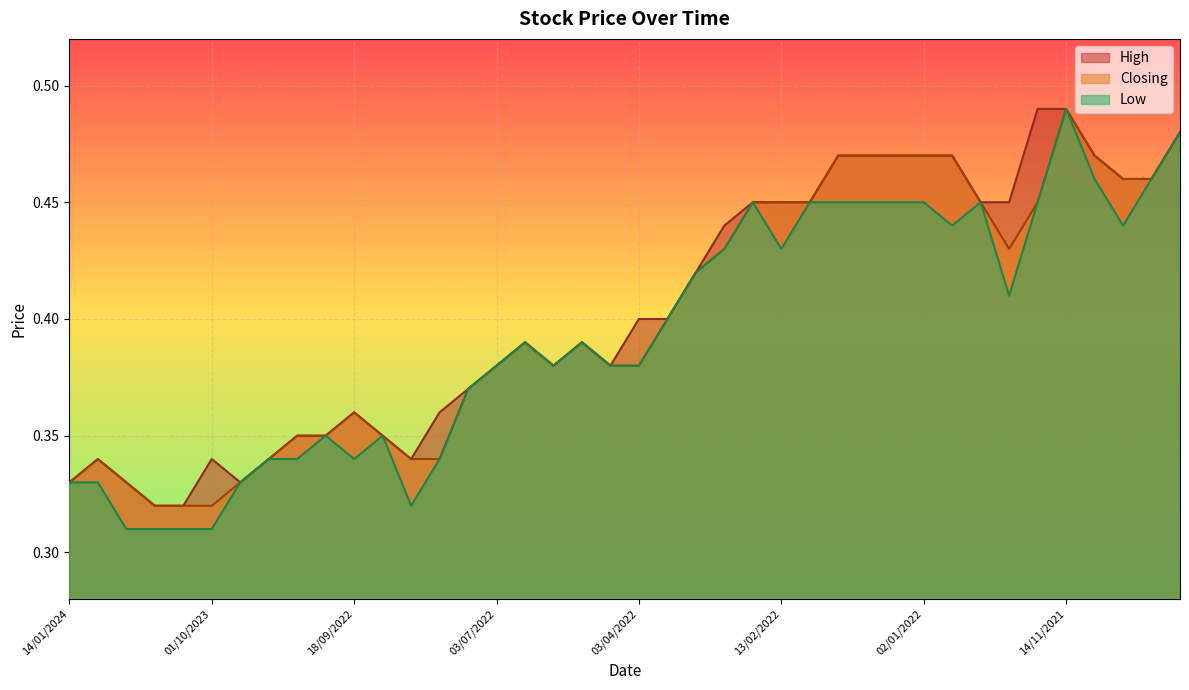

True or false: Closing and Low cross at least once.

False